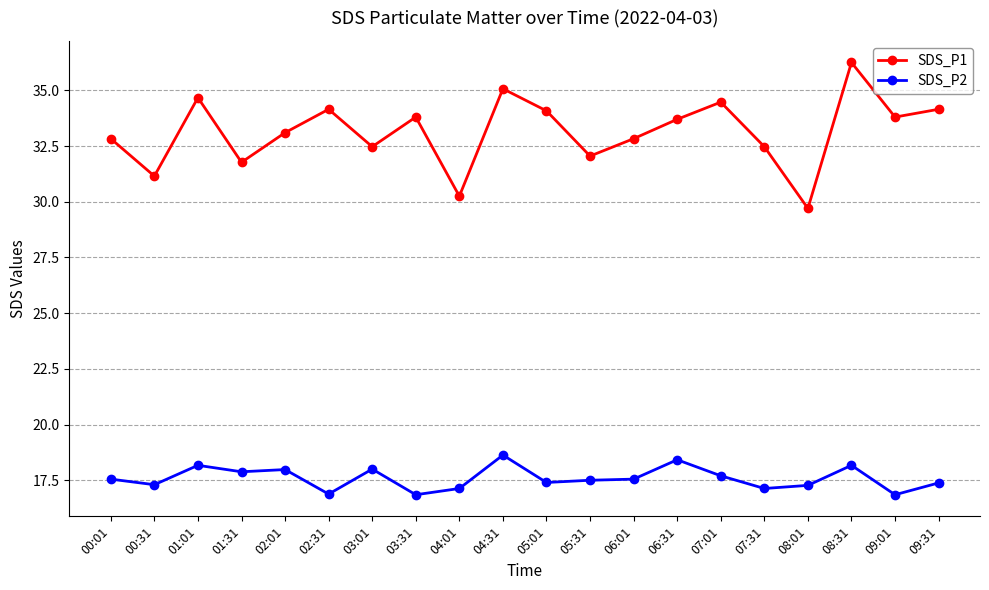

Is the value of SDS_P2 at 07:31 greater than the value of SDS_P1 at 06:31?

No